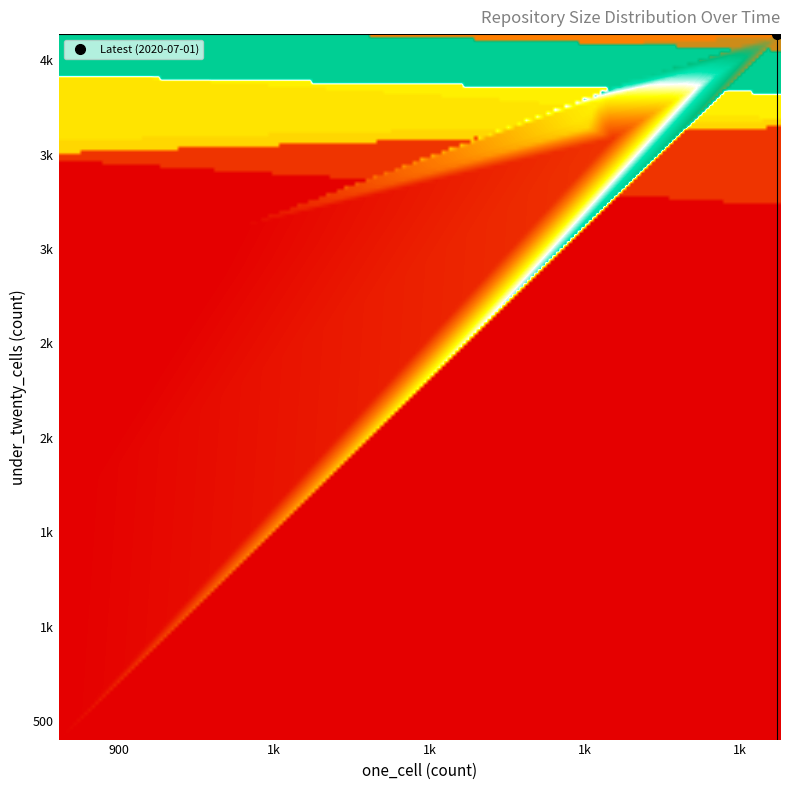

Which series has the widest spread of values?

2020-07-01